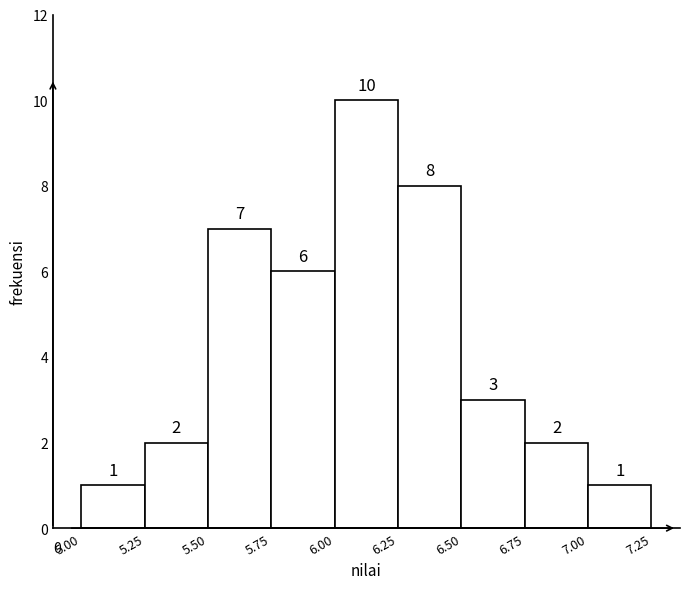

Reading left to right, list every bar in this chart as the range it spans on the x-axis followed by its height.

5.00 to 5.25: 1
5.25 to 5.50: 2
5.50 to 5.75: 7
5.75 to 6.00: 6
6.00 to 6.25: 10
6.25 to 6.50: 8
6.50 to 6.75: 3
6.75 to 7.00: 2
7.00 to 7.25: 1